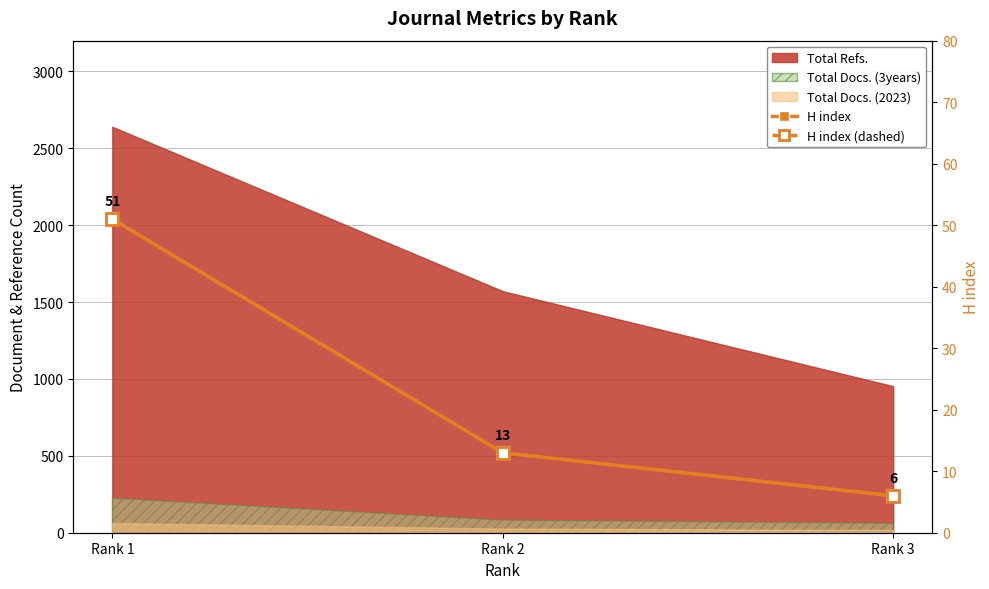

Between Rank 2 and Rank 1, which is larger?

Rank 1